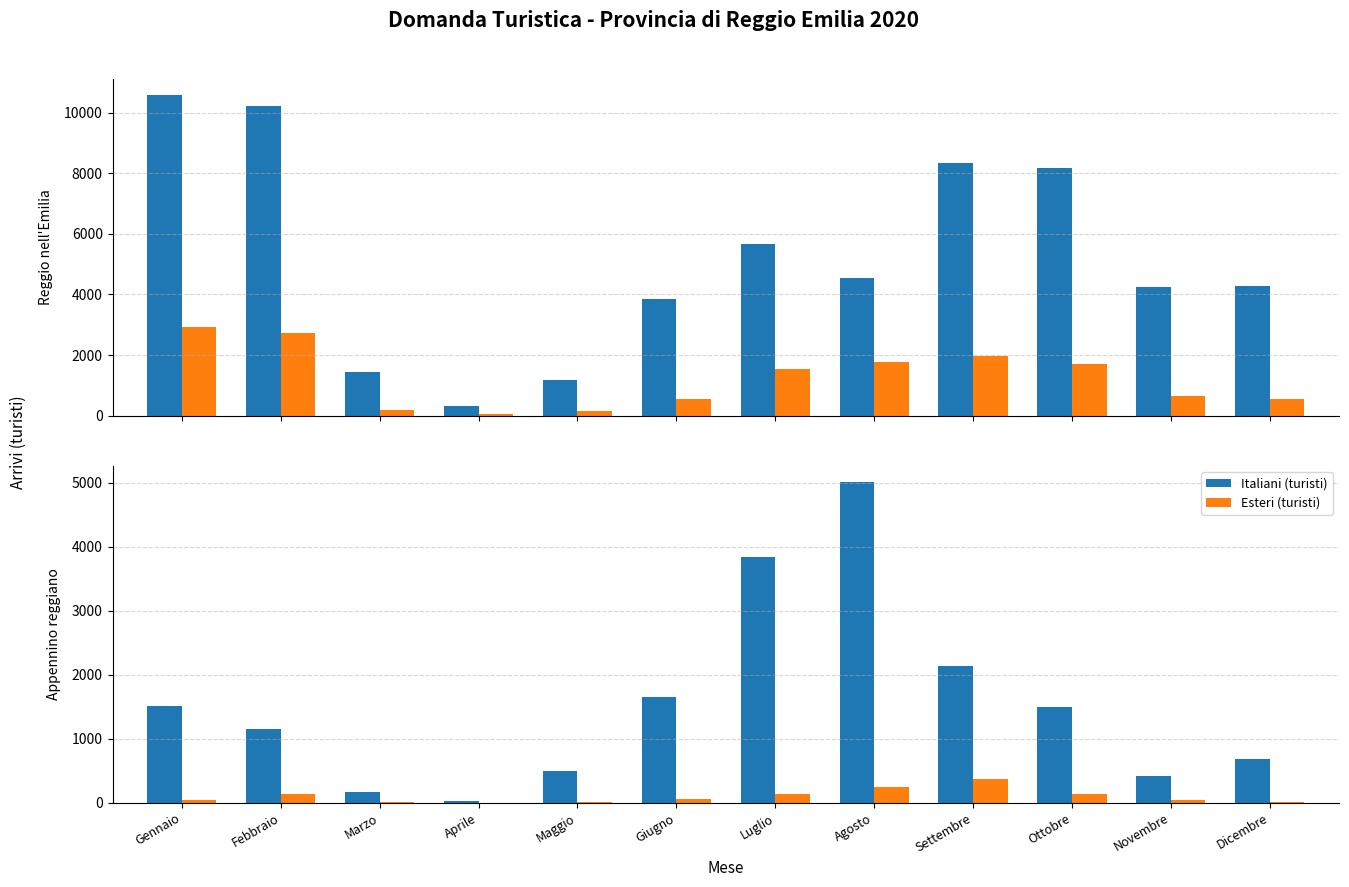

Which series has the largest total across all categories?

Italiani (turisti)